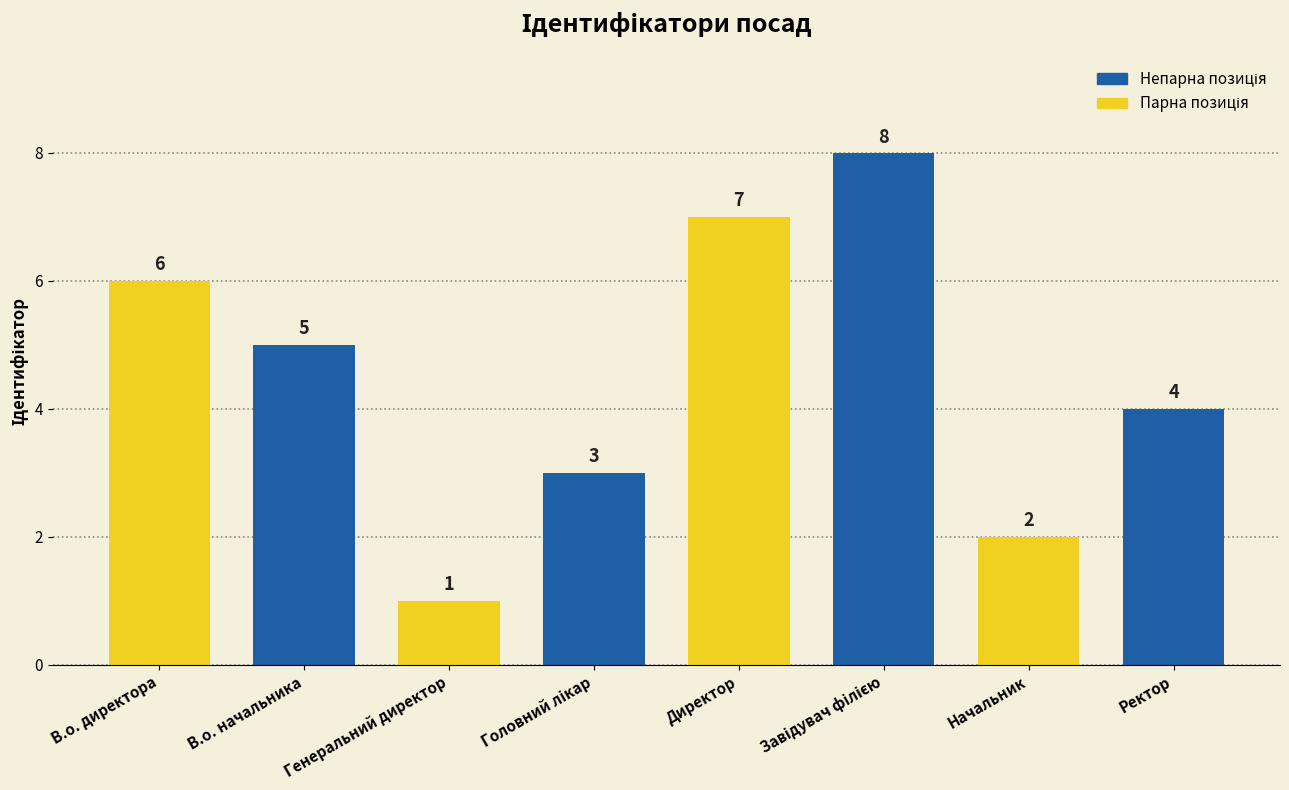

What is the difference between the second highest and second lowest values?

5